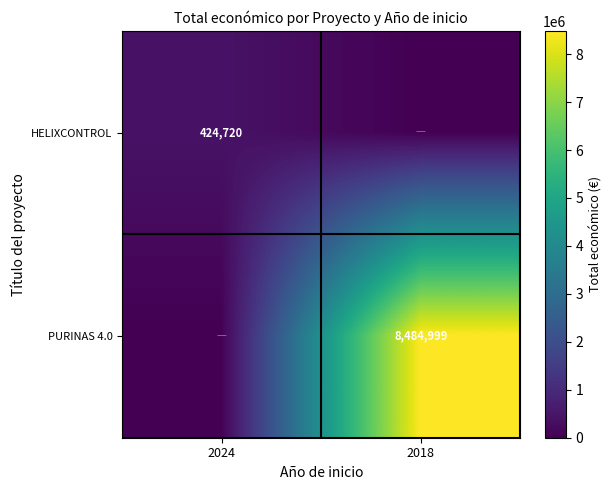

True or false: HELIXCONTROL has a value of 424720 at 2024.

True